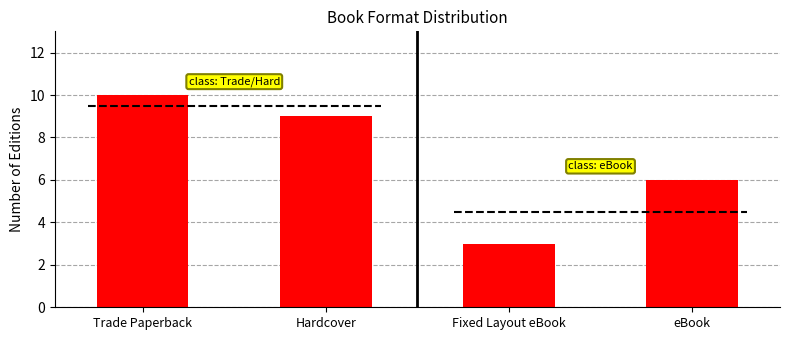

List the labels in order of value, smallest first.

Fixed Layout eBook, eBook, Hardcover, Trade Paperback